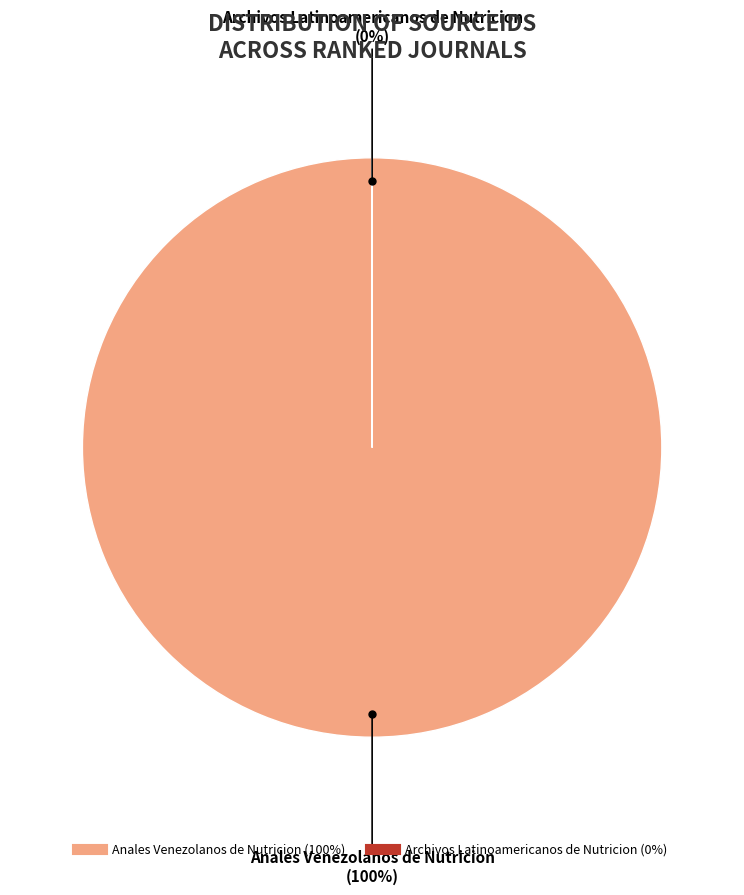

Is there a majority slice in this chart?

Yes